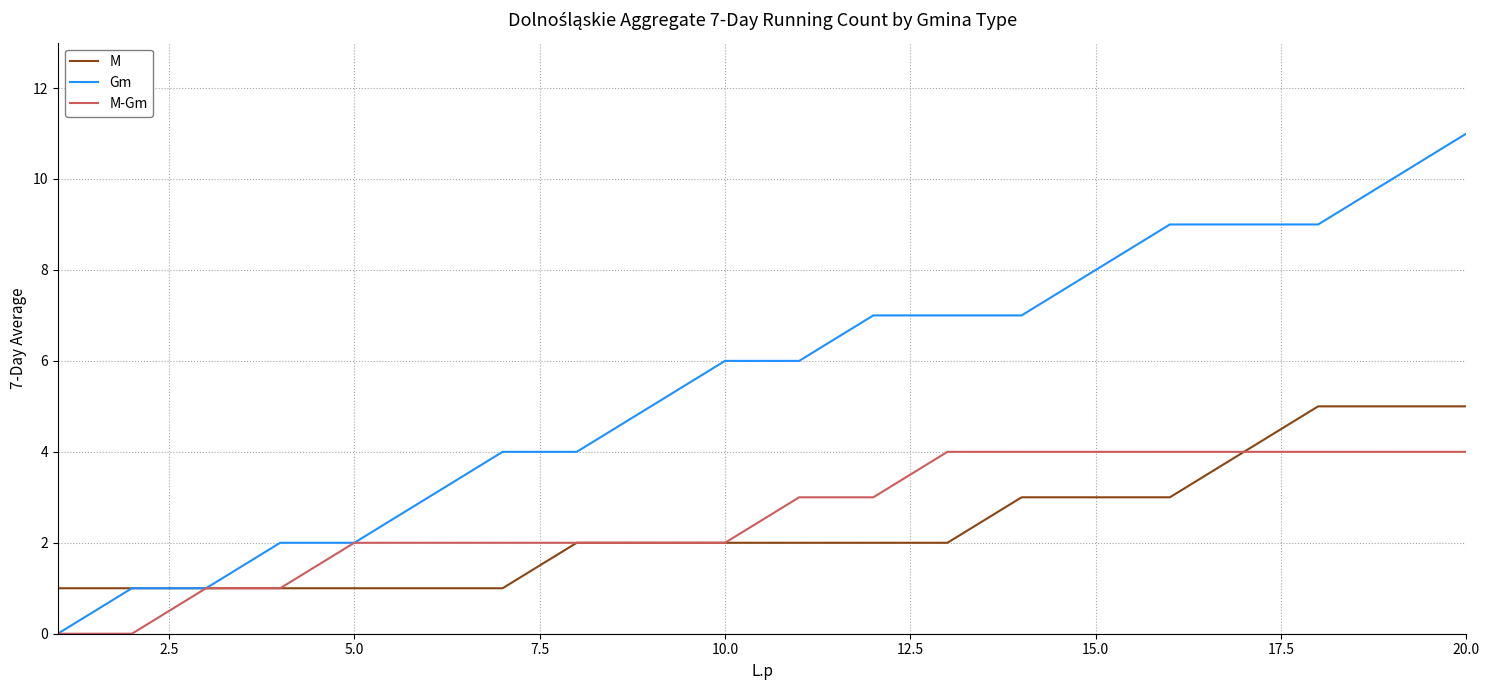

Rank the series by their maximum value, from lowest to highest.

M-Gm, M, Gm